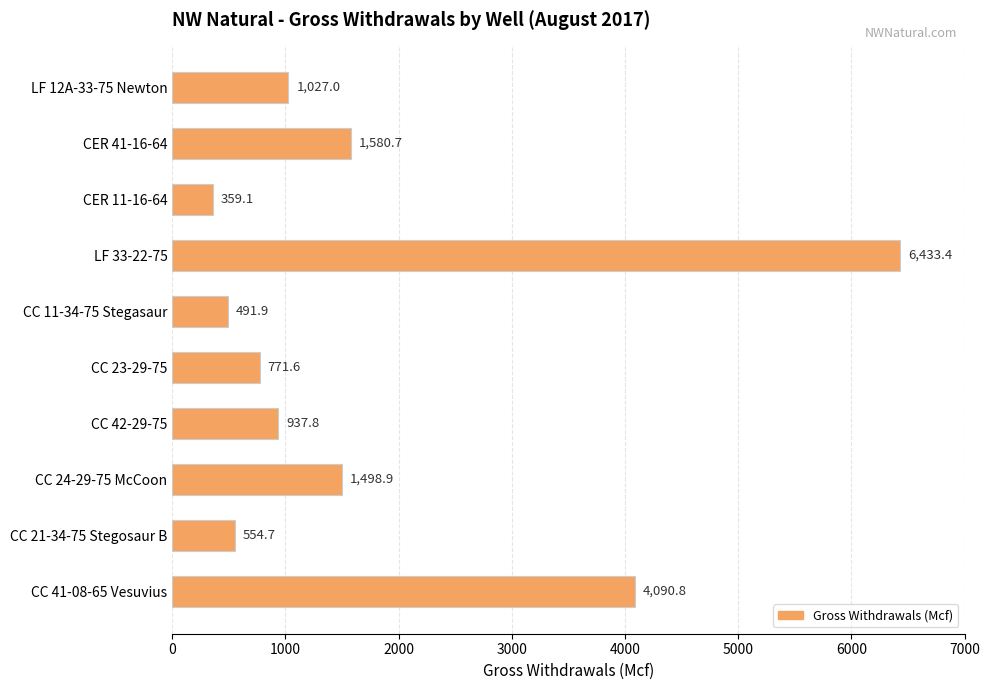

Between LF 12A-33-75 Newton and CC 11-34-75 Stegasaur, which is larger?

LF 12A-33-75 Newton